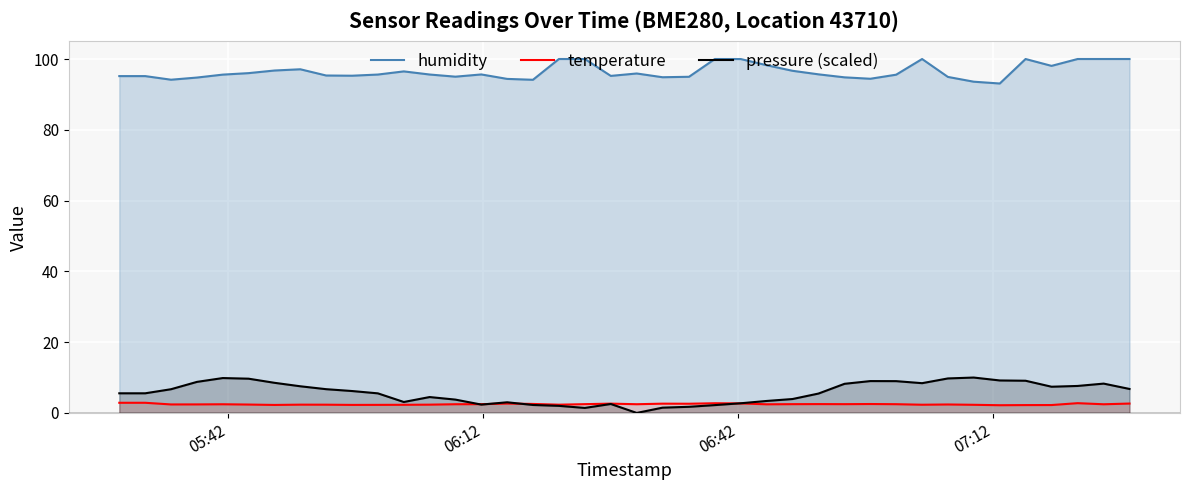

What is the maximum value shown in the chart?

100.0